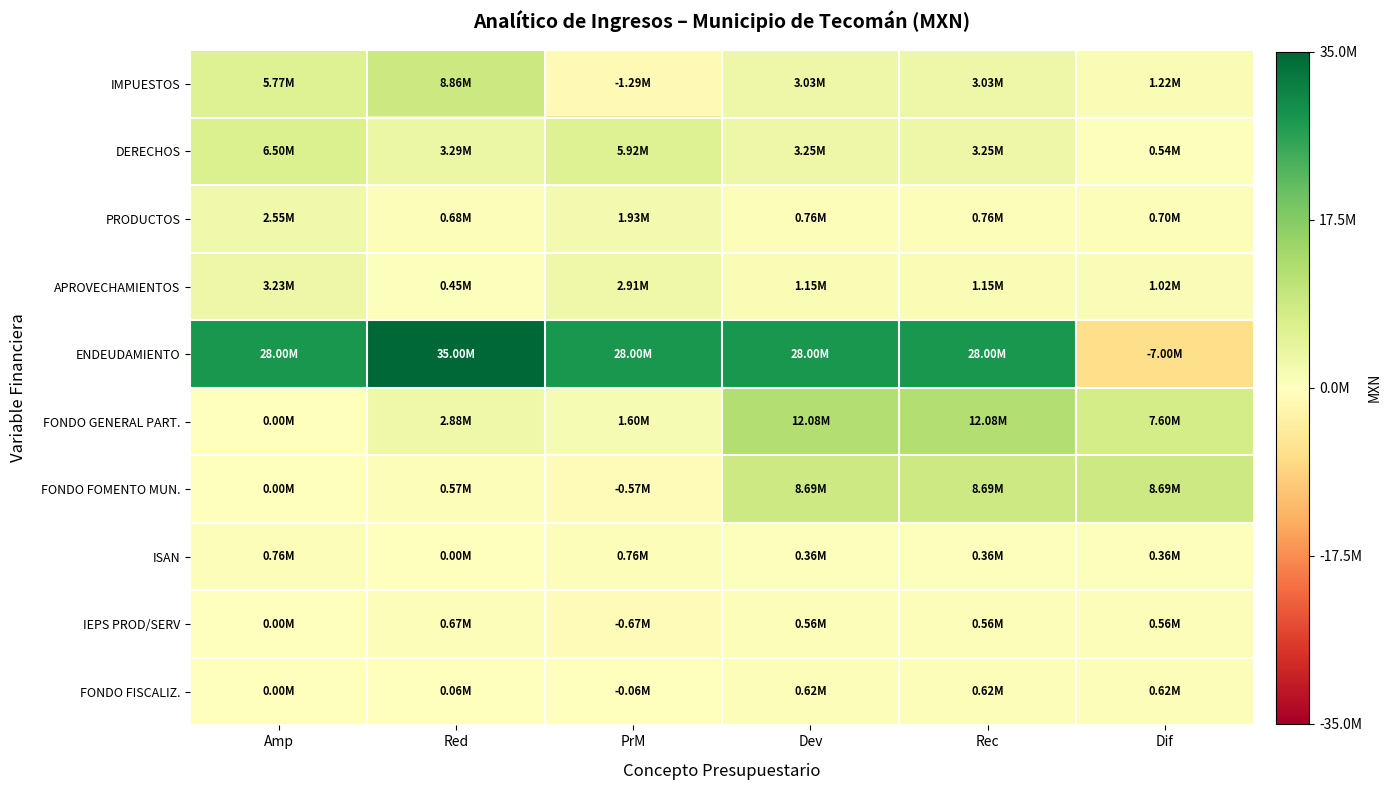

List the series in order of their peak value, lowest first.

FONDO FISCALIZ., IEPS PROD/SERV, ISAN, PRODUCTOS, APROVECHAMIENTOS, DERECHOS, FONDO FOMENTO MUN., IMPUESTOS, FONDO GENERAL PART., ENDEUDAMIENTO